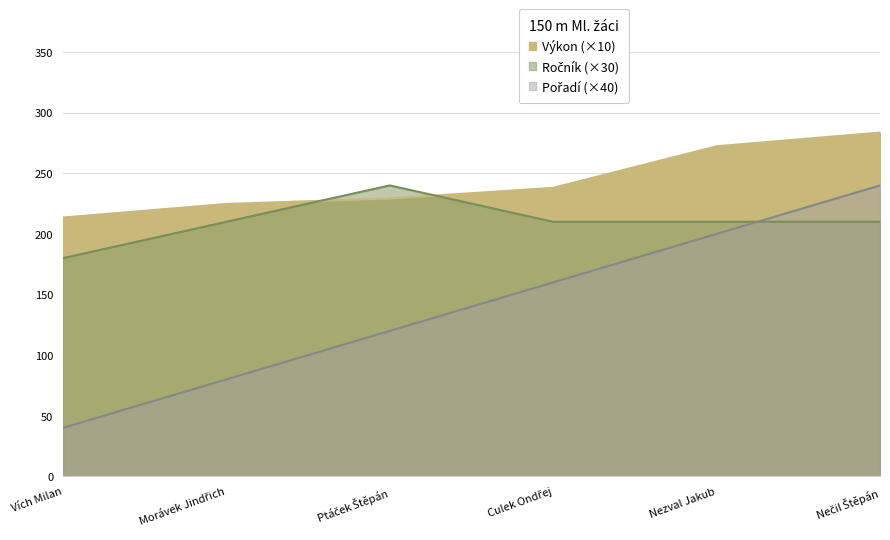

Reading left to right, extract all data points from this chart.

Pořadí: Vích Milan=40.0	Morávek Jindřich=80.0	Ptáček Štěpán=120.0	Culek Ondřej=160.0	Nezval Jakub=200.0	Nečil Štěpán=240.0
Výkon: Vích Milan=213.5	Morávek Jindřich=224.7	Ptáček Štěpán=229.2	Culek Ondřej=238.0	Nezval Jakub=272.3	Nečil Štěpán=283.6
Ročník: Vích Milan=180.0	Morávek Jindřich=210.0	Ptáček Štěpán=240.0	Culek Ondřej=210.0	Nezval Jakub=210.0	Nečil Štěpán=210.0